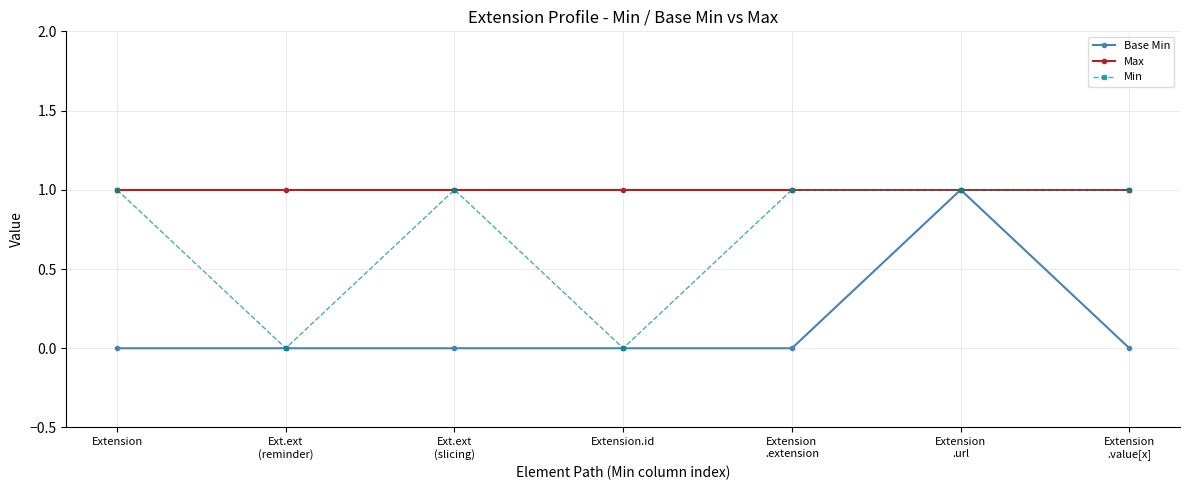

Count the number of data series in this chart.

3